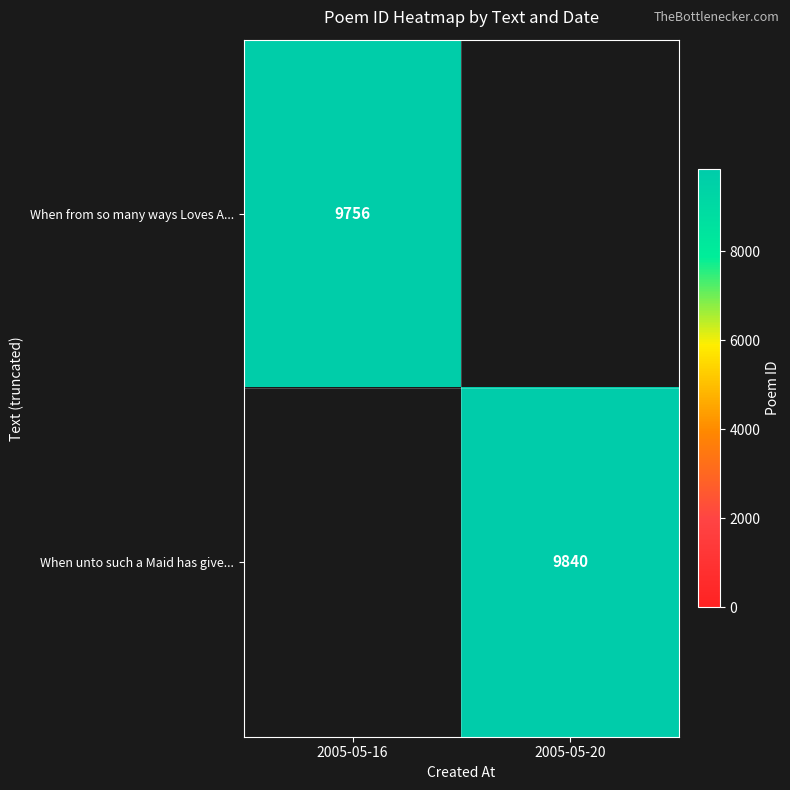

How many categories are shown in the chart?

2